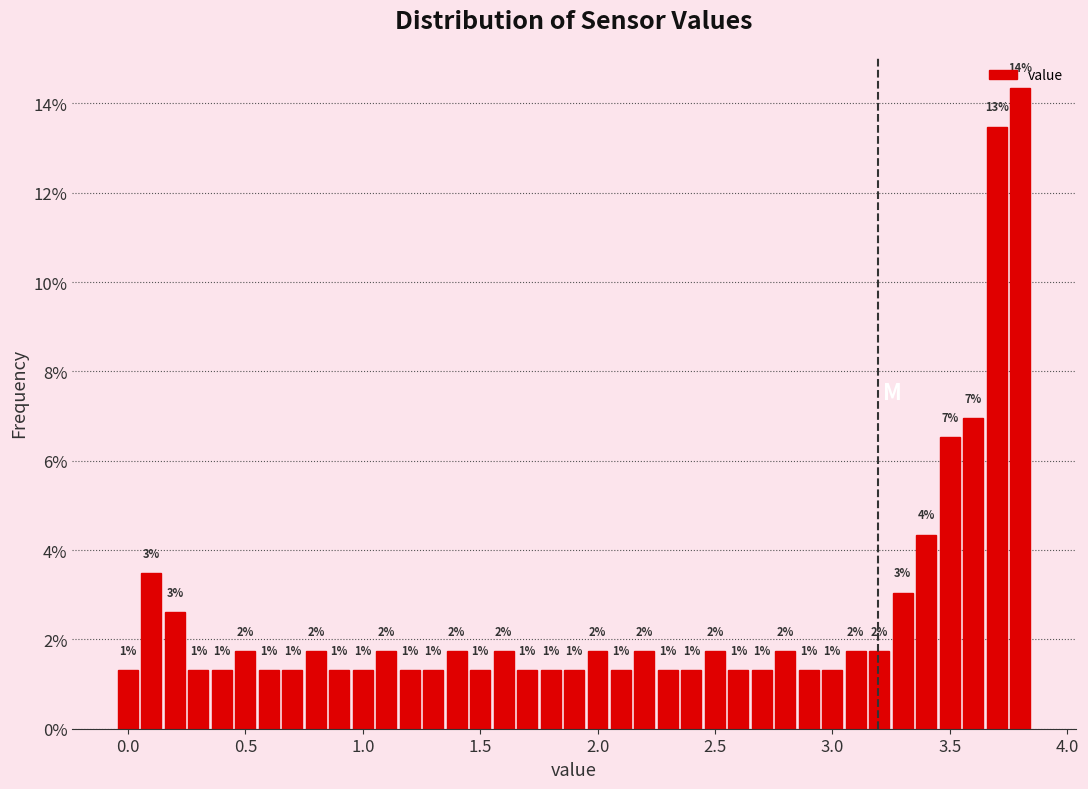

Read against the x-axis, roughly where is the centre of the tallest bar?

3.80